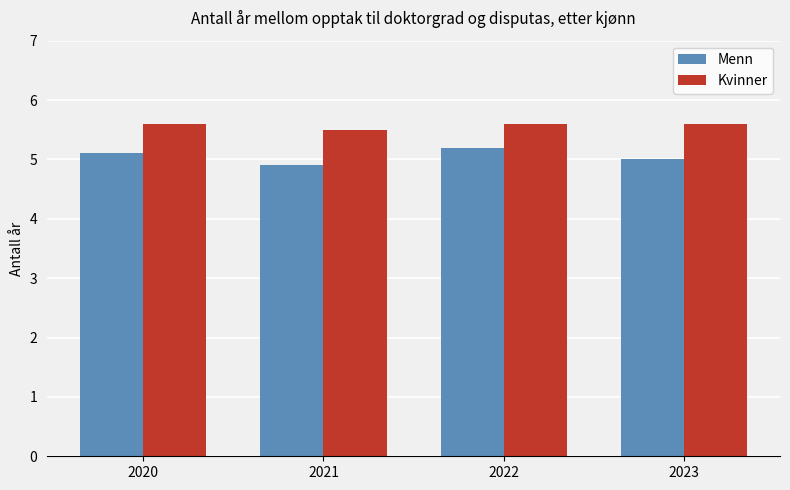

Rank the series by their maximum value, from lowest to highest.

Menn, Kvinner